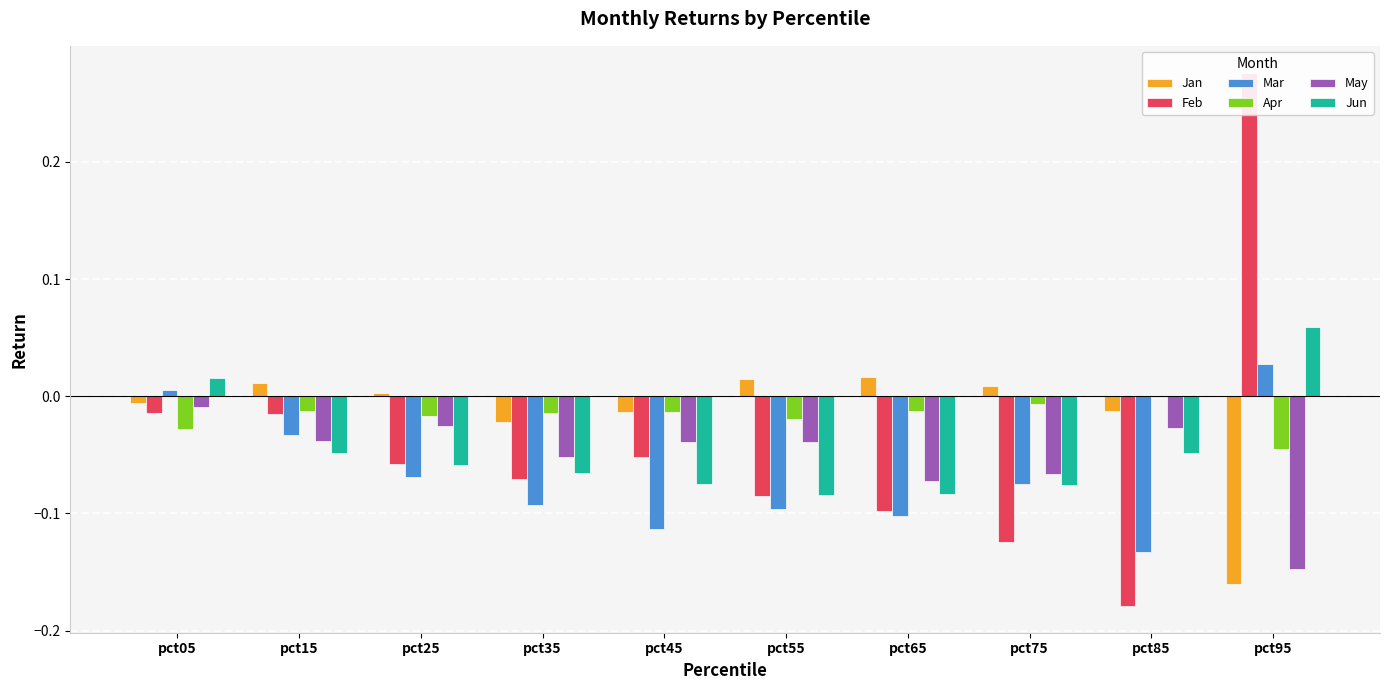

How many series are shown in this chart?

6